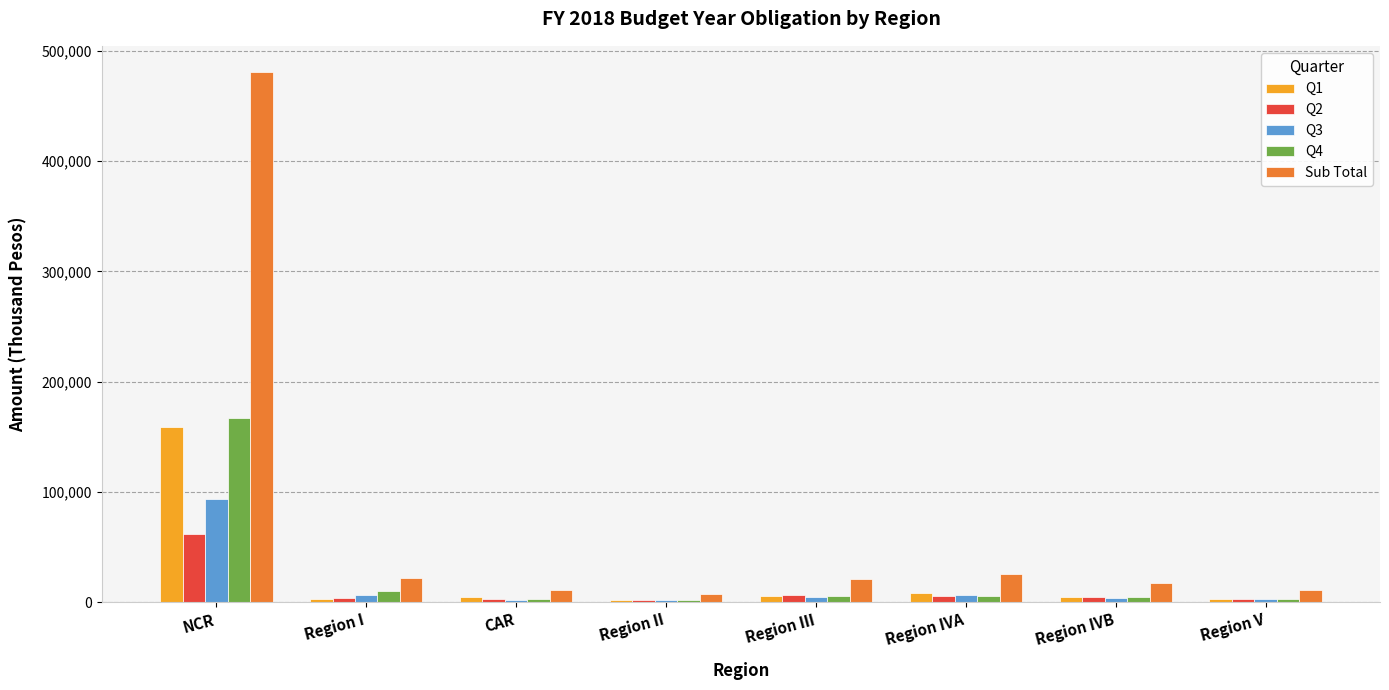

Read the Sub Total value at Region V, to the nearest 10.

10610